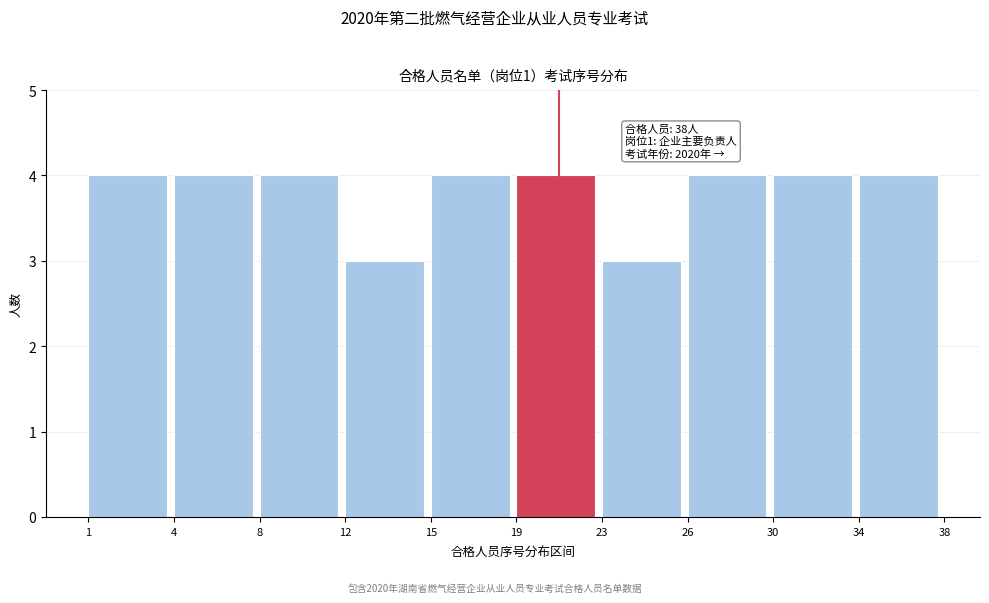

Reading right to left, transcribe all the data shown in this chart.

34=4	30=4	26=4	23=3	19=4	15=4	12=3	8=4	4=4	1=4